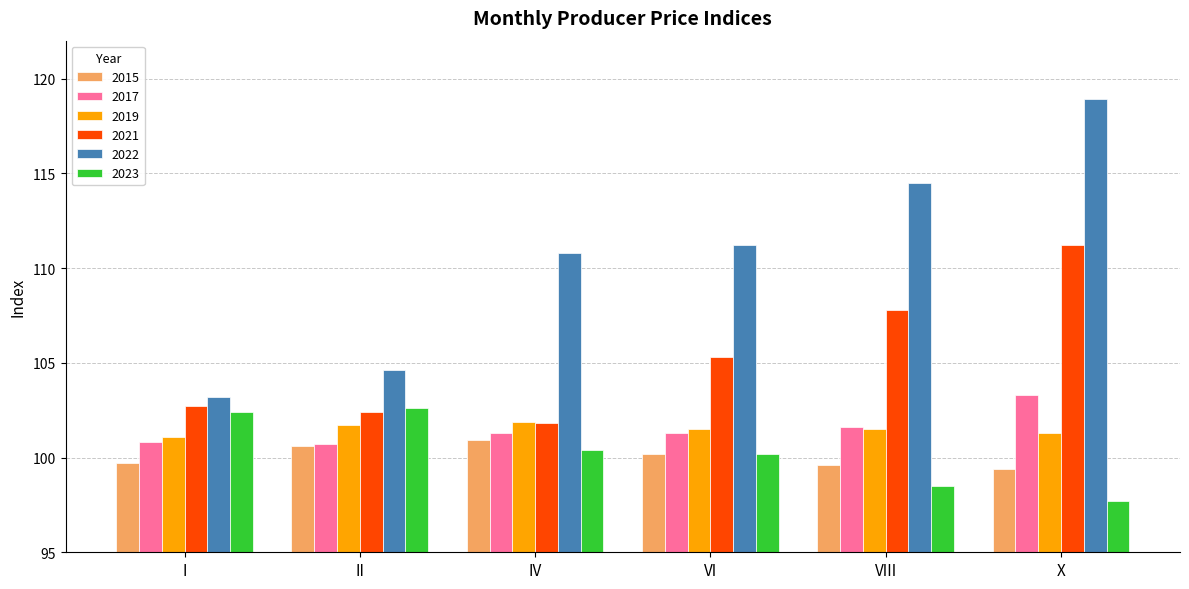

Which series has the widest spread of values?

2022